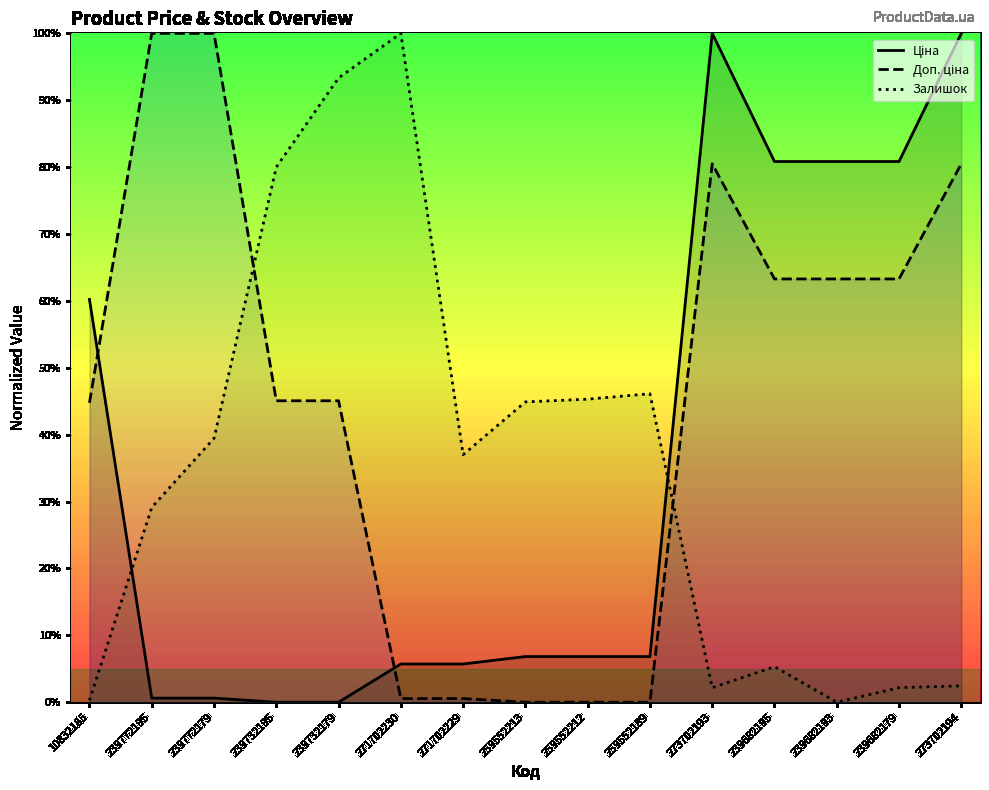

True or false: Ціна and Доп. ціна cross at least once.

True